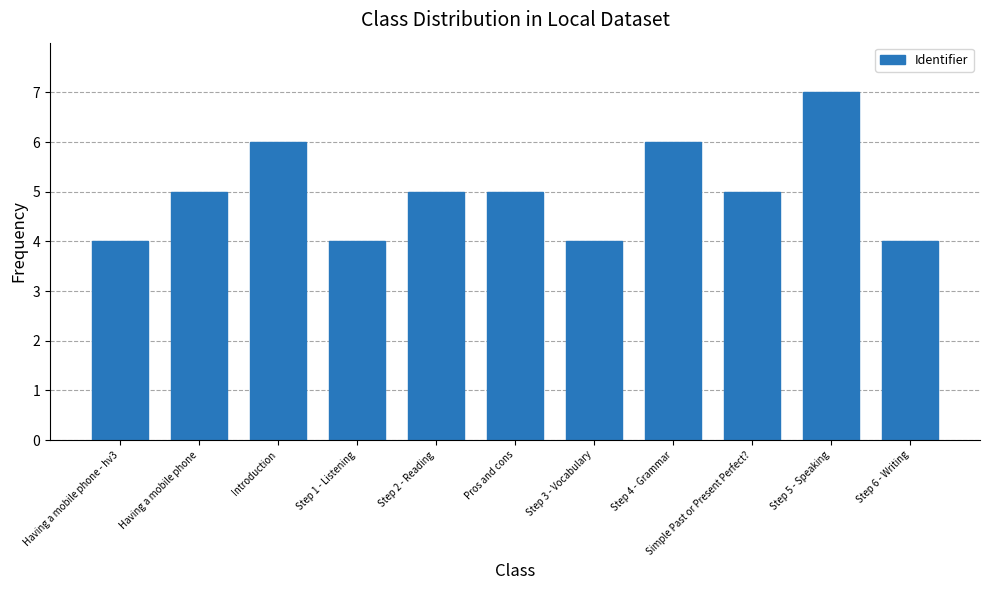

Reading right to left, what are all the values shown in this chart?

4	7	5	6	4	5	5	4	6	5	4